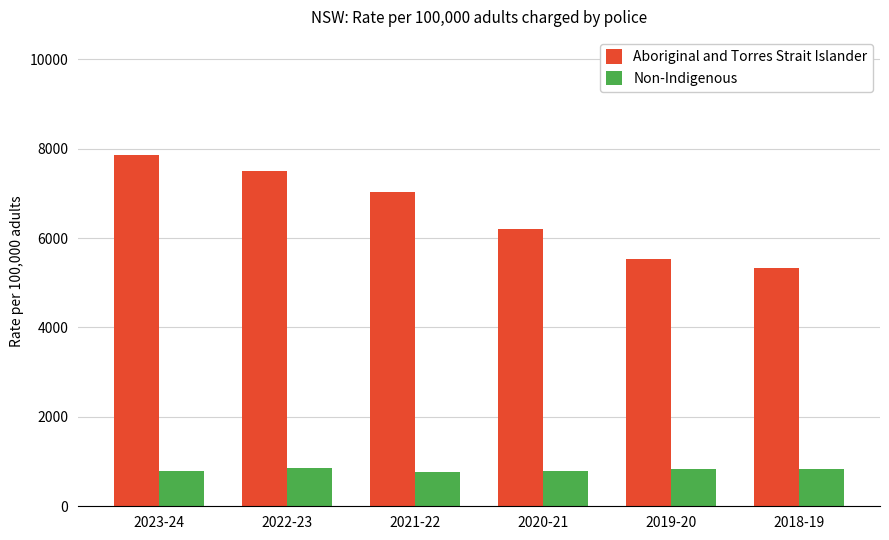

Which category has the highest value in the Aboriginal and Torres Strait Islander series?

2023-24